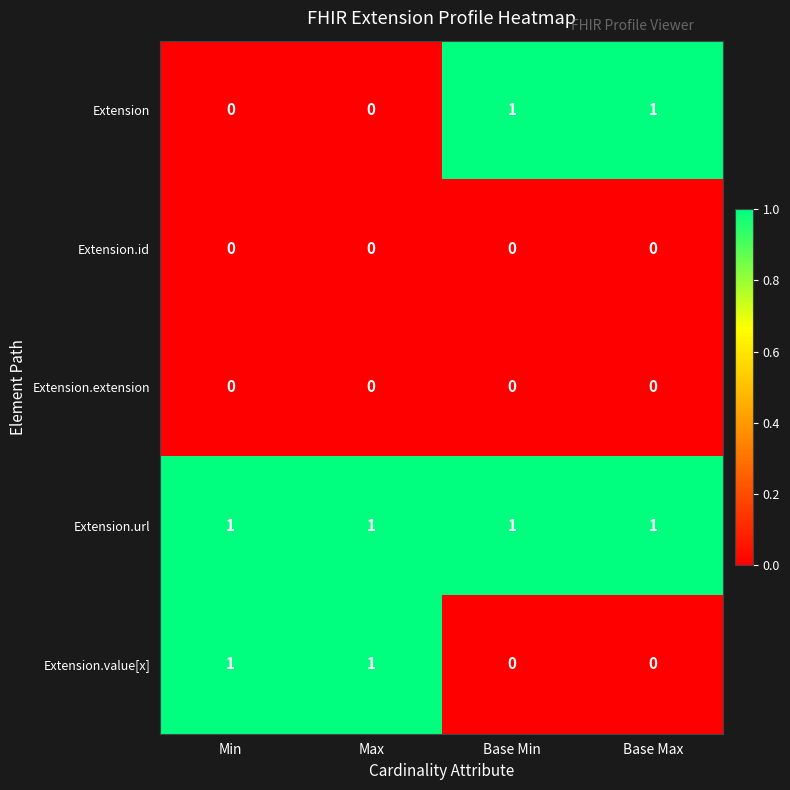

At how many categories does at least one series exceed 0?

4